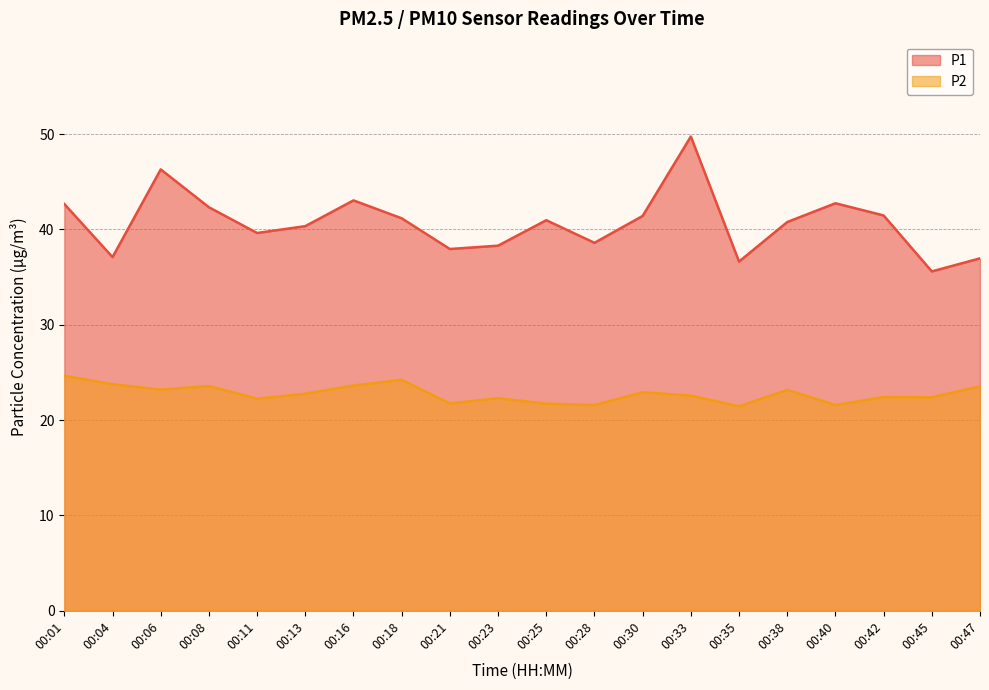

True or false: P1 and P2 intersect in this chart.

False